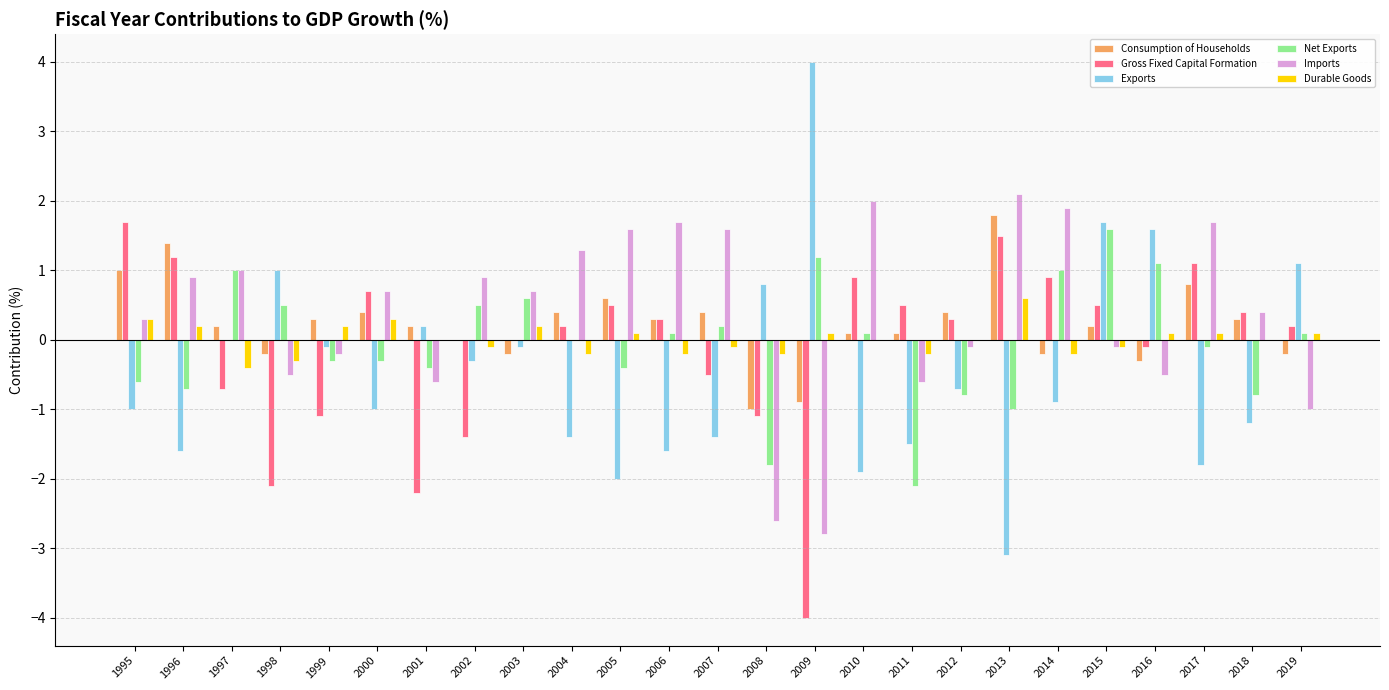

Which series changed the most between 2002 and 2009?

Exports